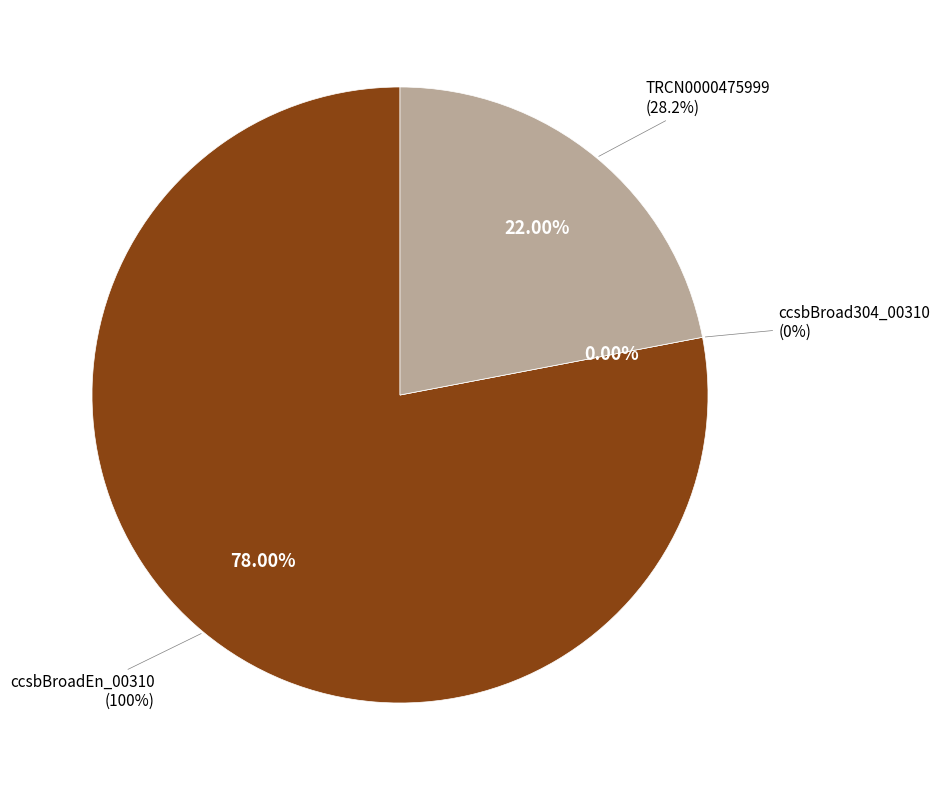

Rank the categories by value from lowest to highest.

ccsbBroad304_00310, TRCN0000475999, ccsbBroadEn_00310